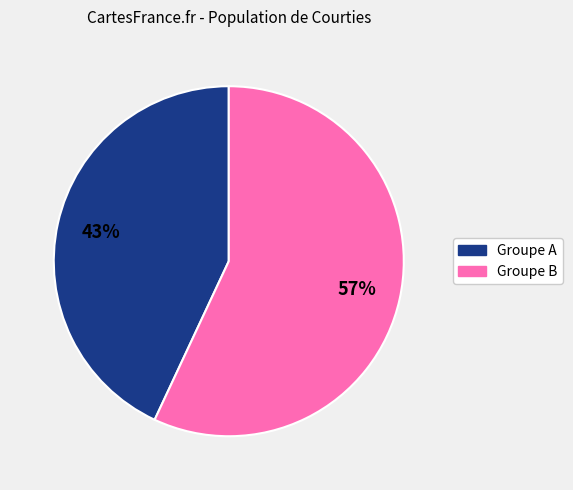

Is the sum of Groupe B and Groupe A greater than half?

Yes